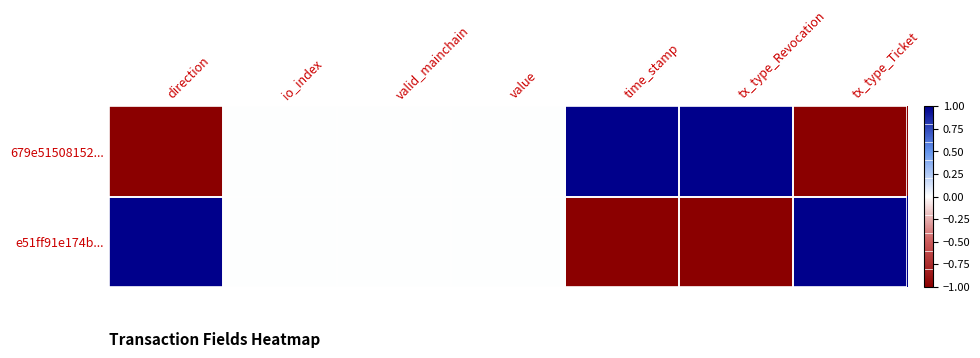

How many values in the 679e51508152... series are below 0?

2